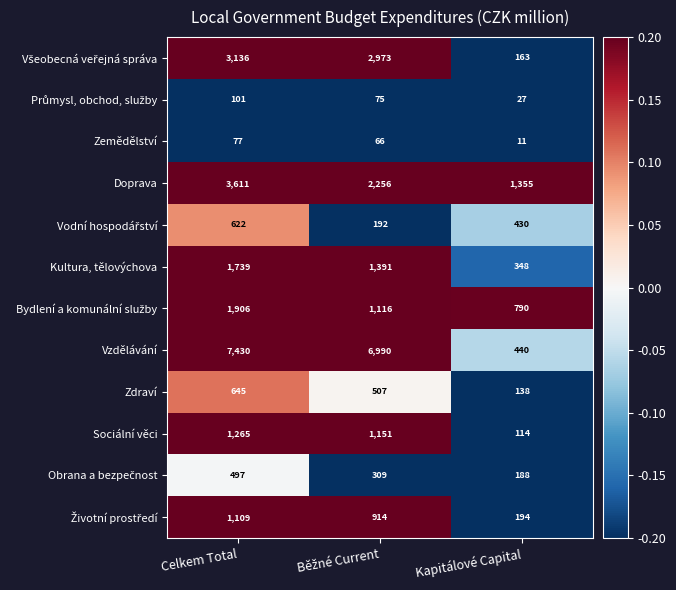

Which series has the largest range (max minus min)?

Vzdělávání